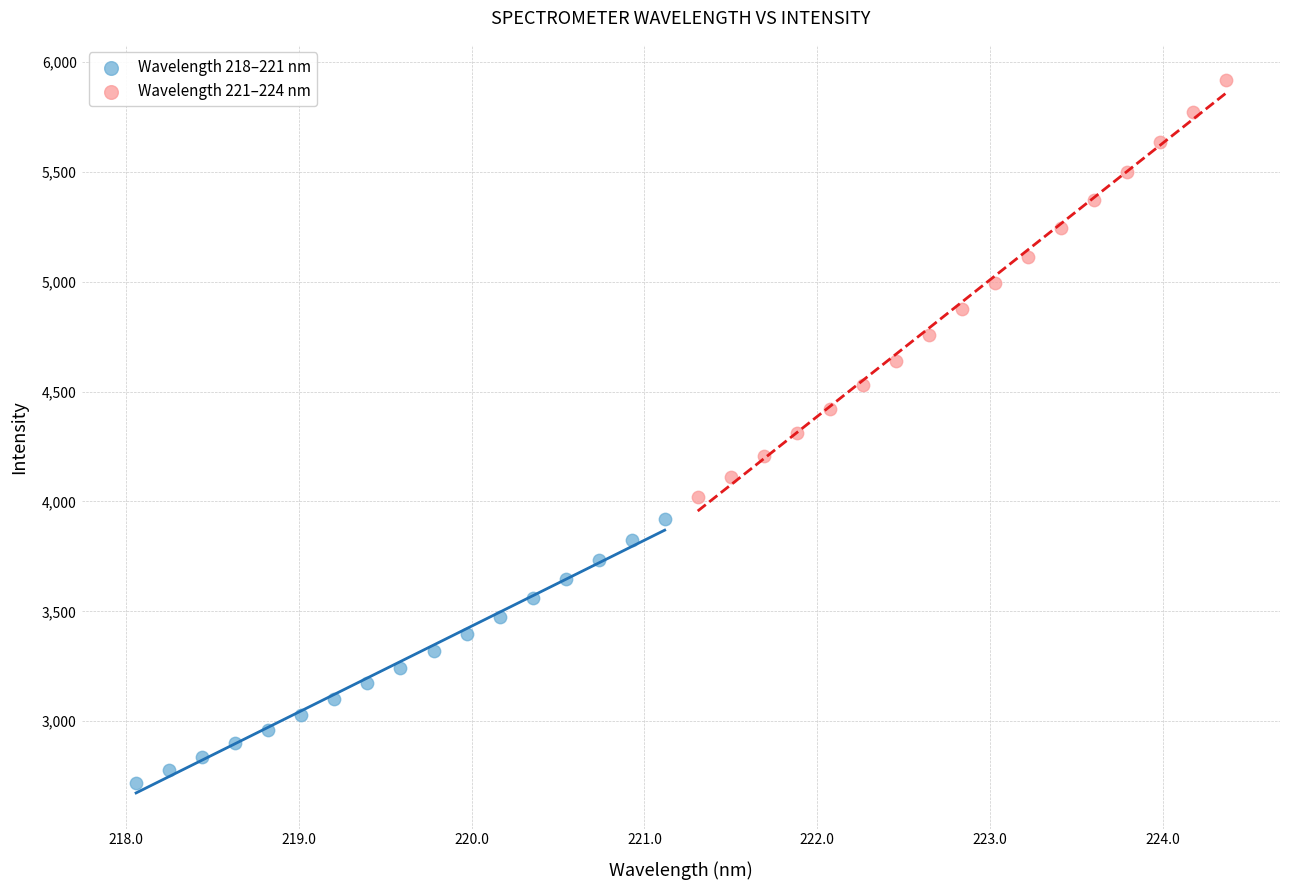

Which series contains the lowest Y value?

Wavelength 218–221 nm